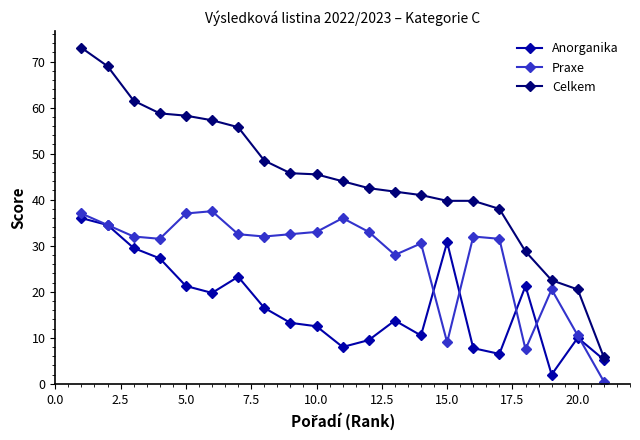

Does the chart have visible grid lines?

No